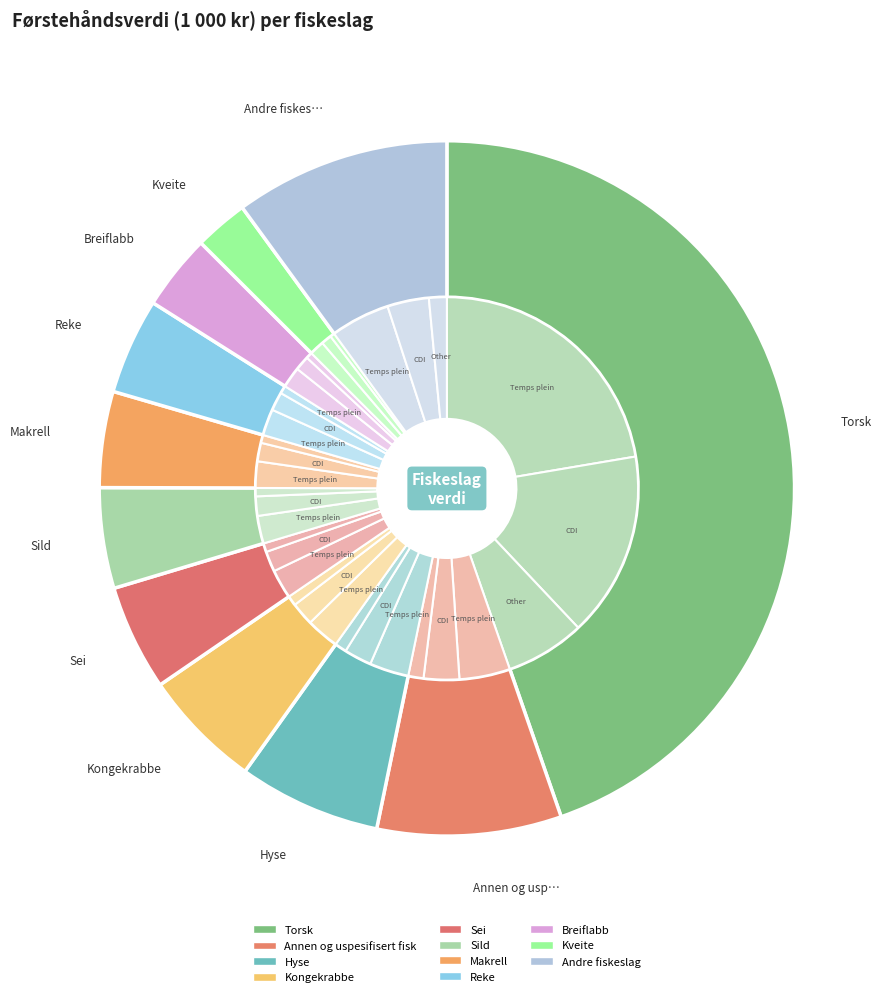

Rank the categories by value from highest to lowest.

Torsk, Andre fiskeslag, Annen og uspesifisert fisk, Hyse, Kongekrabbe, Sei, Sild, Makrell, Reke, Breiflabb, Kveite